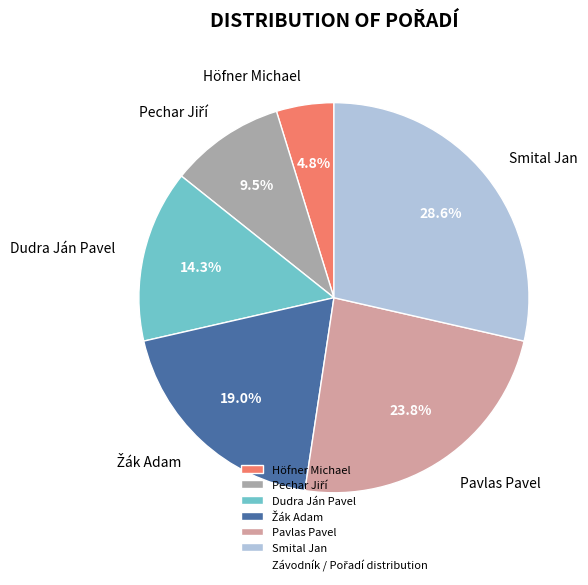

Which category has the smallest portion of the pie?

Höfner Michael